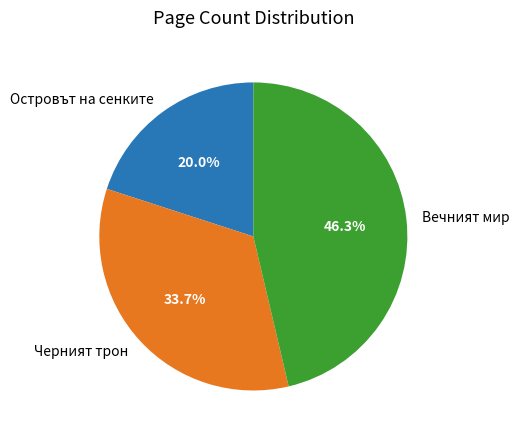

True or false: Островът на сенките accounts for 28% of the total.

False